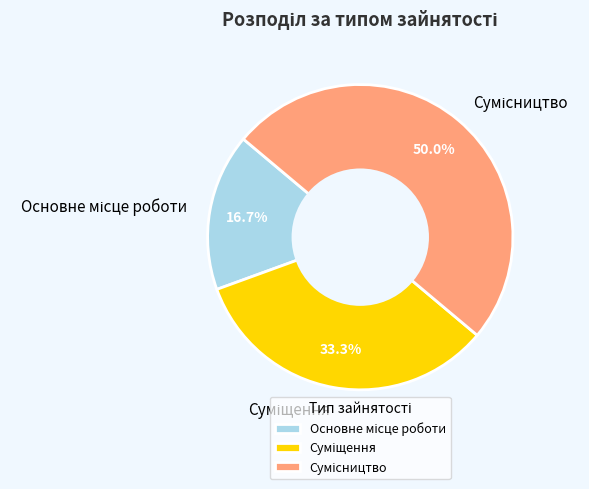

Is there a majority slice in this chart?

No